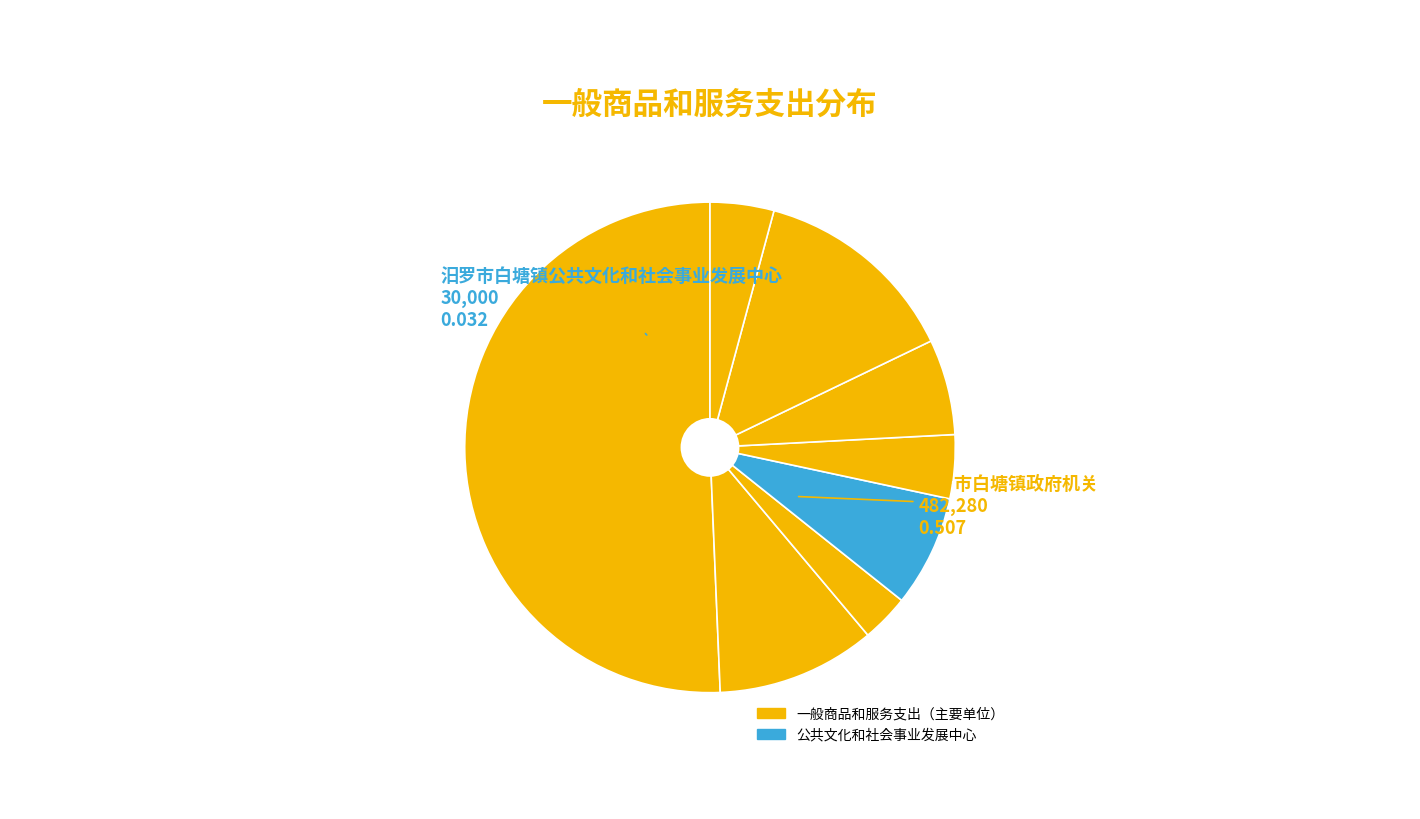

Count the number of slices in the pie.

8